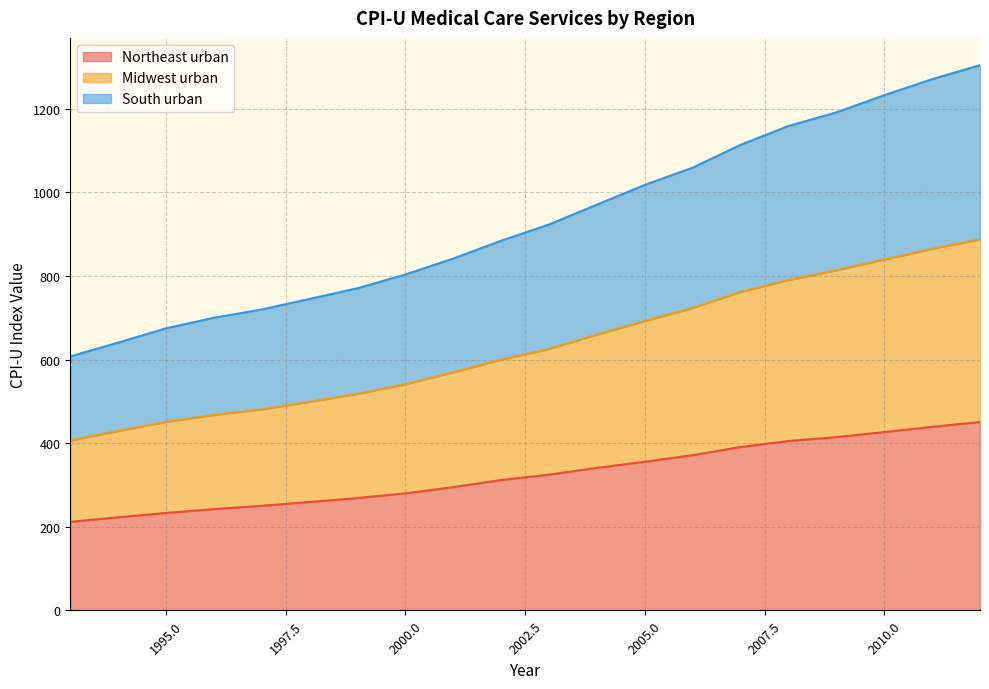

What is the maximum value for Northeast urban?

450.7